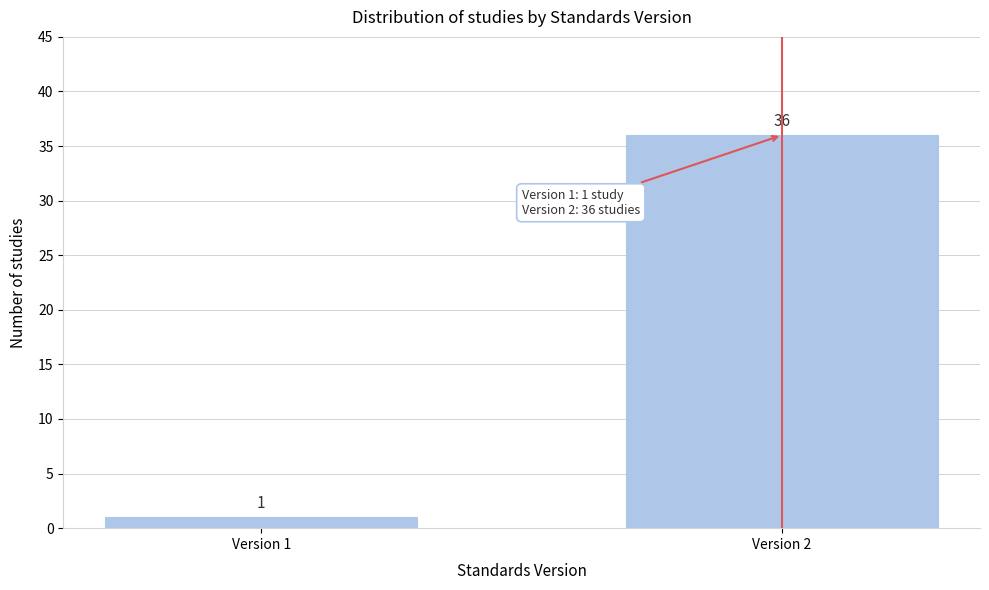

Reading left to right, transcribe all the data shown in this chart.

Version 1=1	Version 2=36